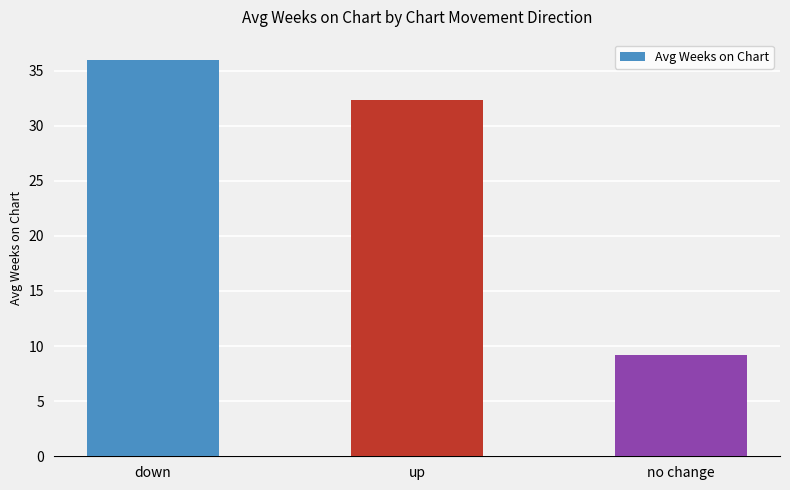

Reading right to left, extract all data points from this chart.

no change=9.2	up=32.3	down=36.0